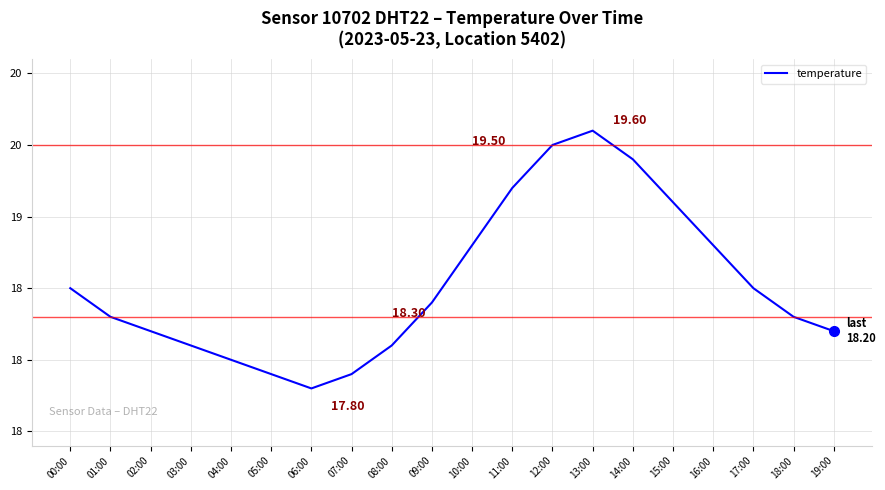

List the labels in order of value, largest first.

13:00, 12:00, 14:00, 11:00, 15:00, 10:00, 16:00, 00:00, 17:00, 09:00, 01:00, 18:00, 02:00, 19:00, 03:00, 08:00, 04:00, 05:00, 07:00, 06:00